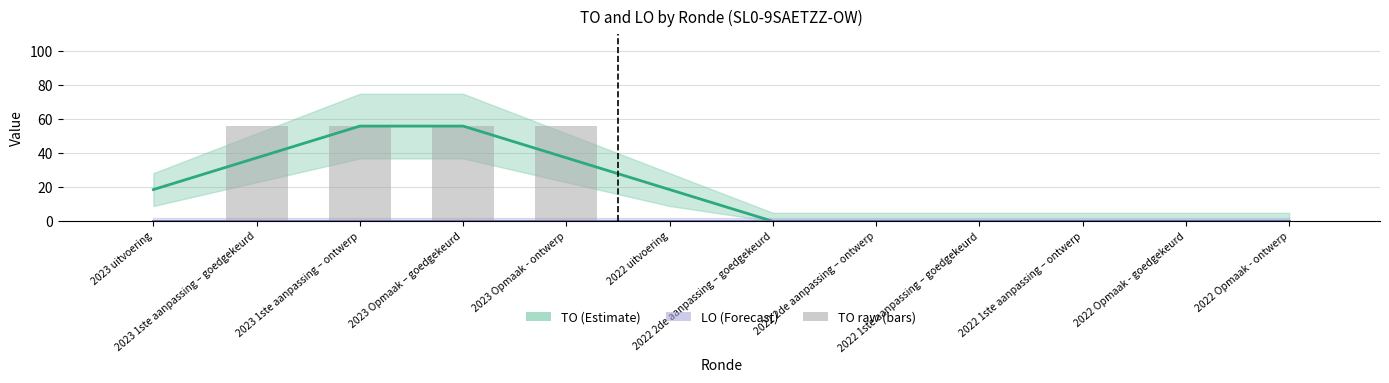

Which series has the widest spread of values?

TO raw